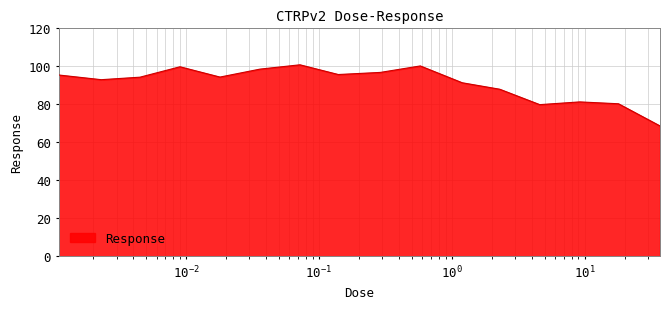

What is the smallest value displayed?

68.6